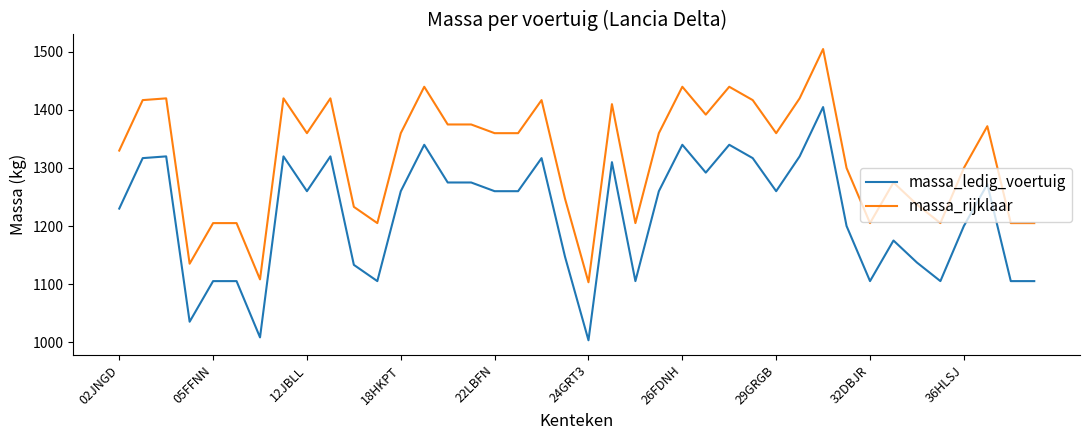

What is the greatest value displayed?

1505